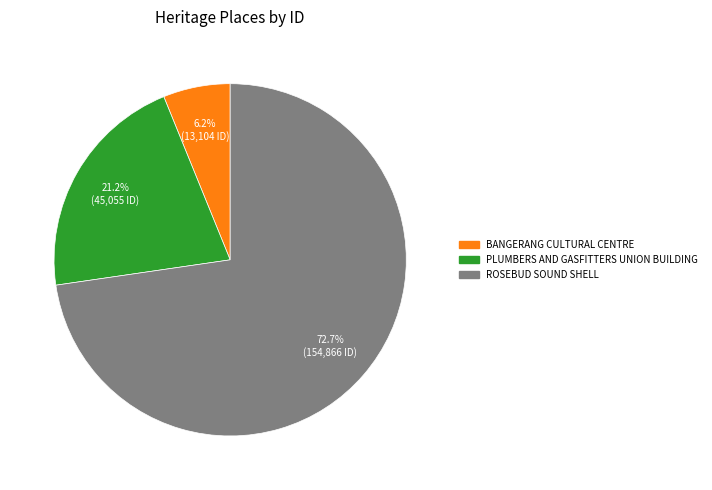

To the nearest percent, what percentage of the pie is PLUMBERS AND GASFITTERS UNION BUILDING?

21%